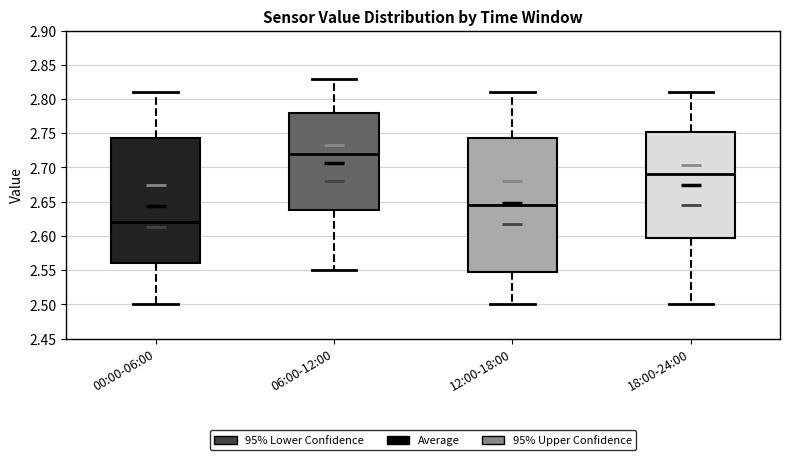

Which box is the tallest, from its lower edge to its upper edge?

12:00-18:00